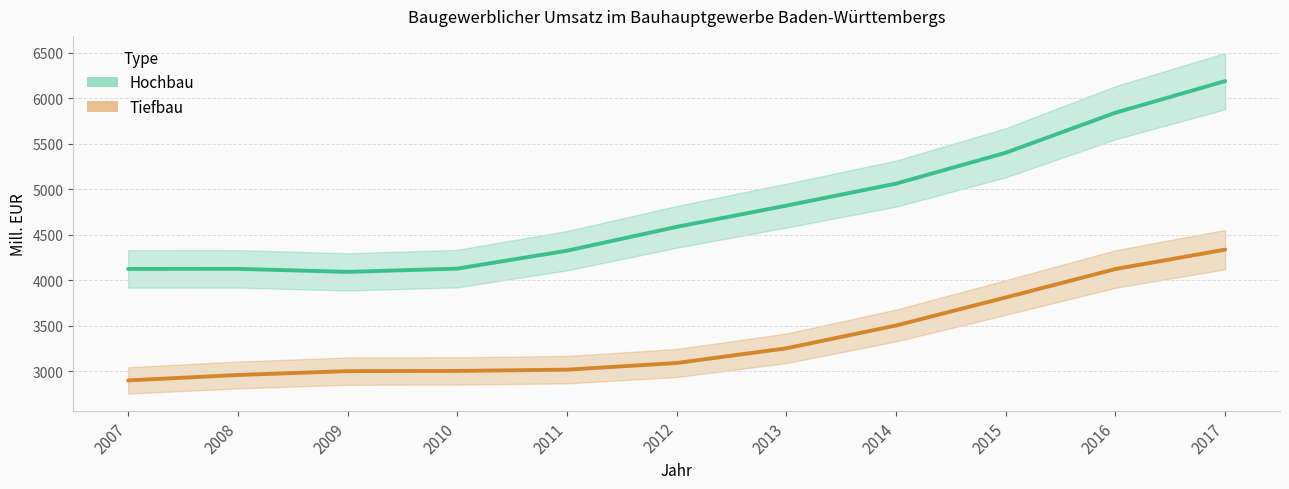

Rank the series at 2008 from lowest to highest value.

Tiefbau, Hochbau